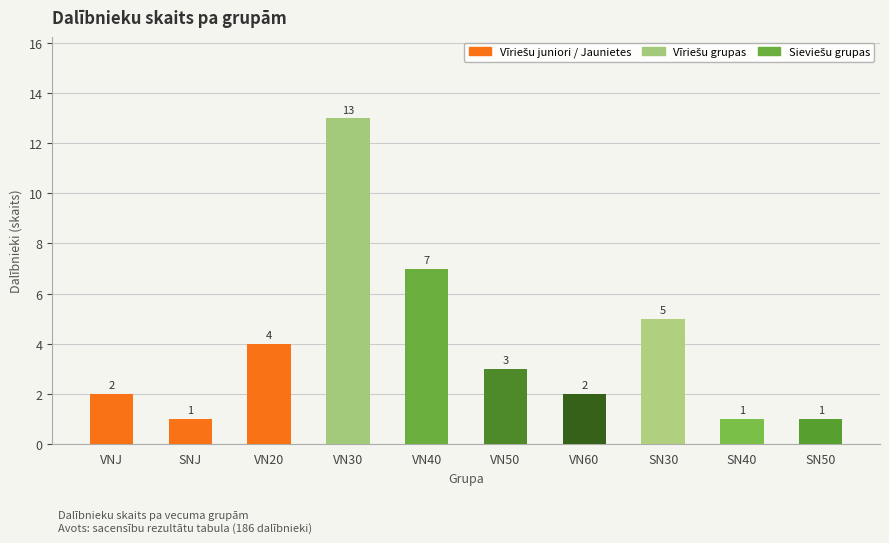

Reading right to left, what are all the values shown in this chart?

SN50=1	SN40=1	SN30=5	VN60=2	VN50=3	VN40=7	VN30=13	VN20=4	SNJ=1	VNJ=2